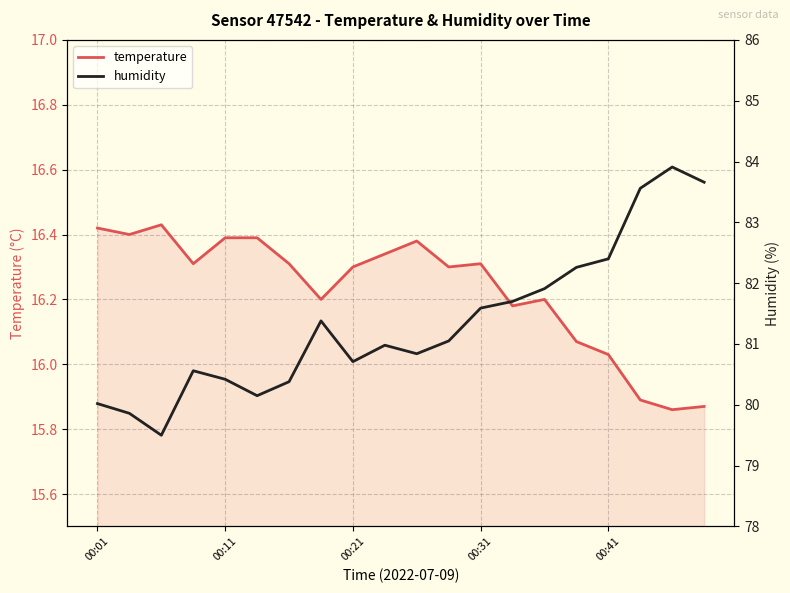

At 00:01, list the series in order from smallest to largest.

temperature, humidity